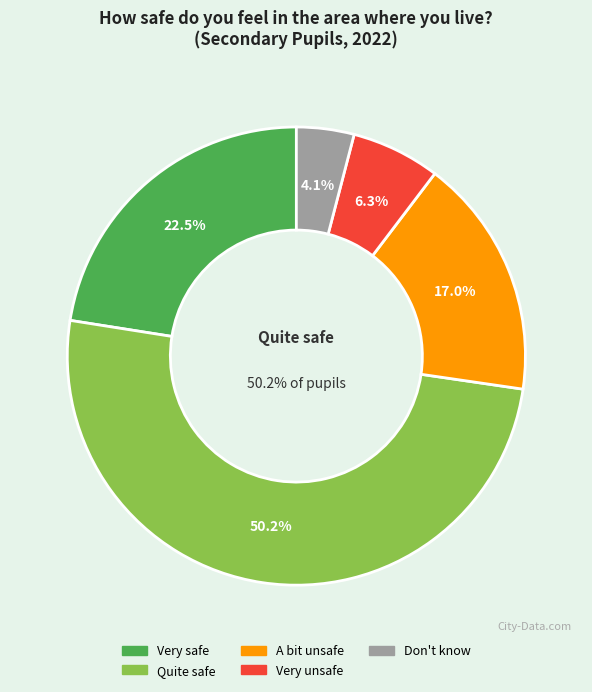

How many slices are in this pie chart?

5